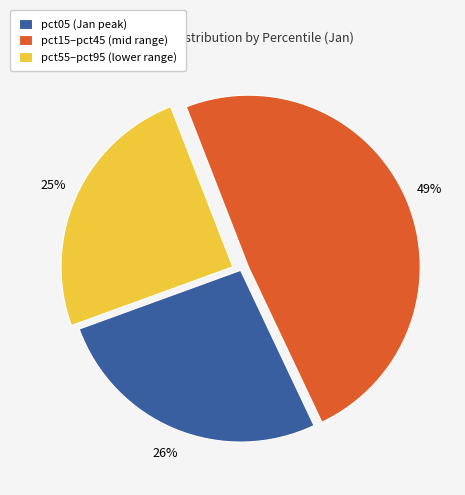

How many slices are in this pie chart?

3